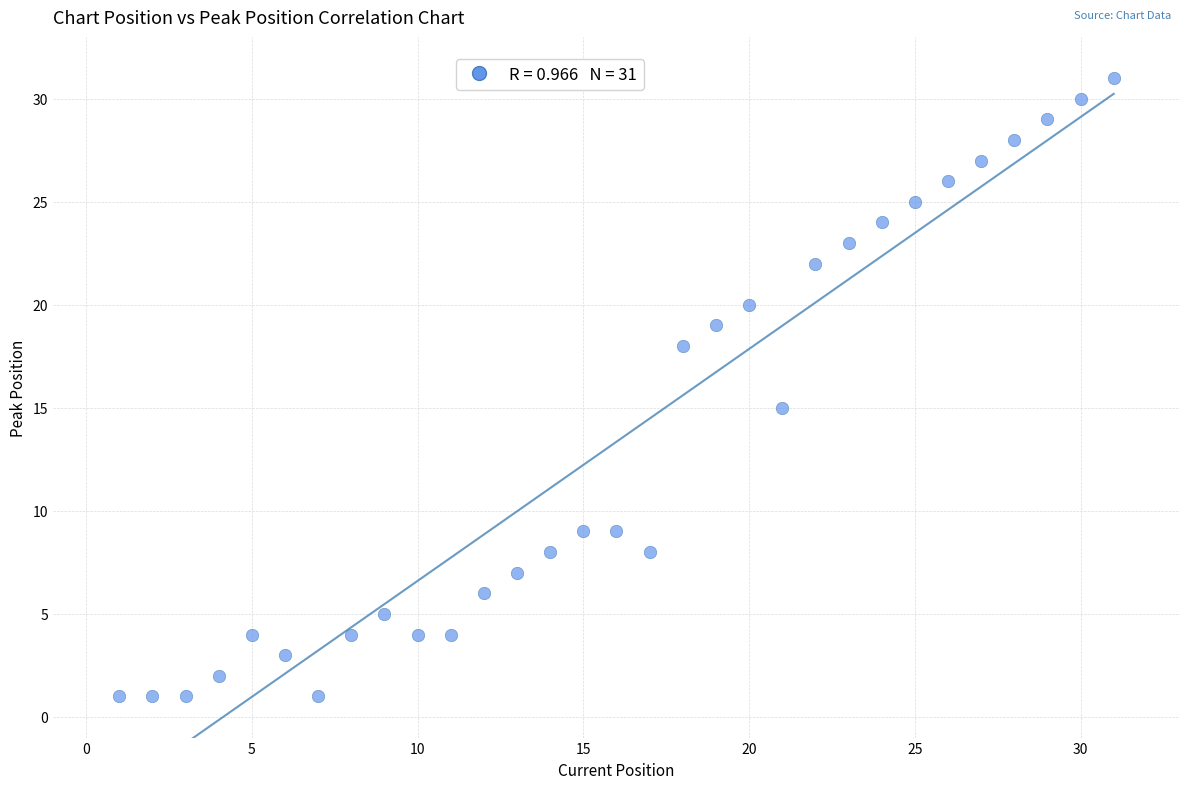

What is the range of Y values (max minus min)?

30